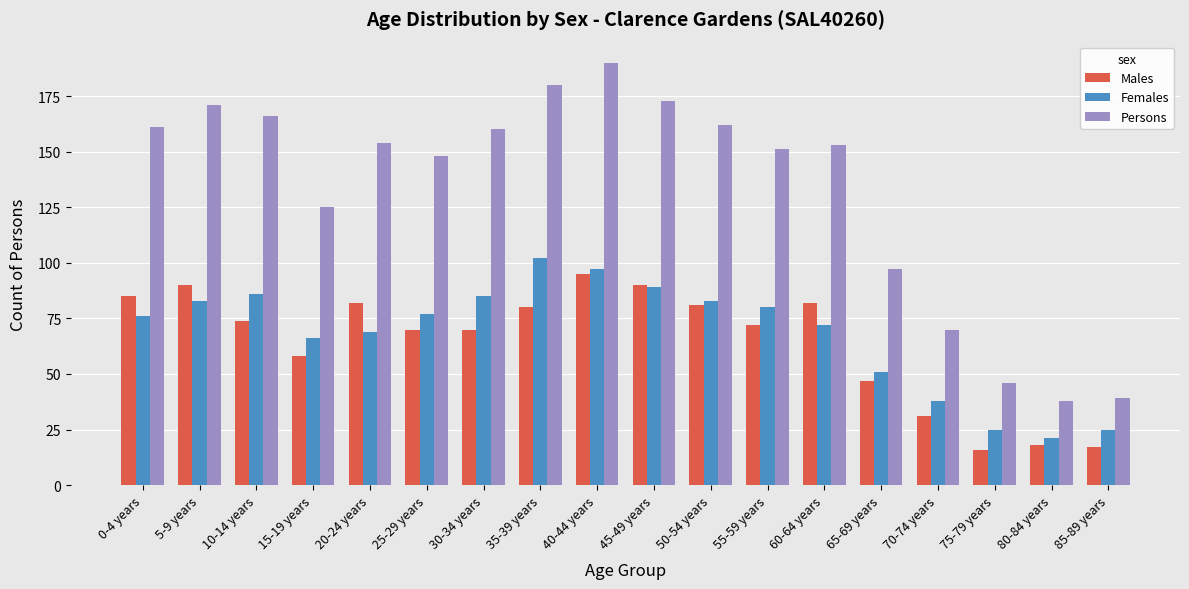

What is the label of the 7th bar from the left?

30-34 years